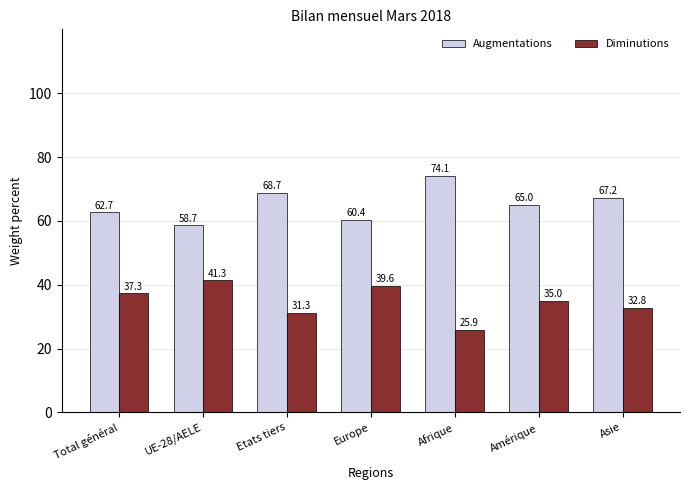

Does the chart contain any negative values?

No